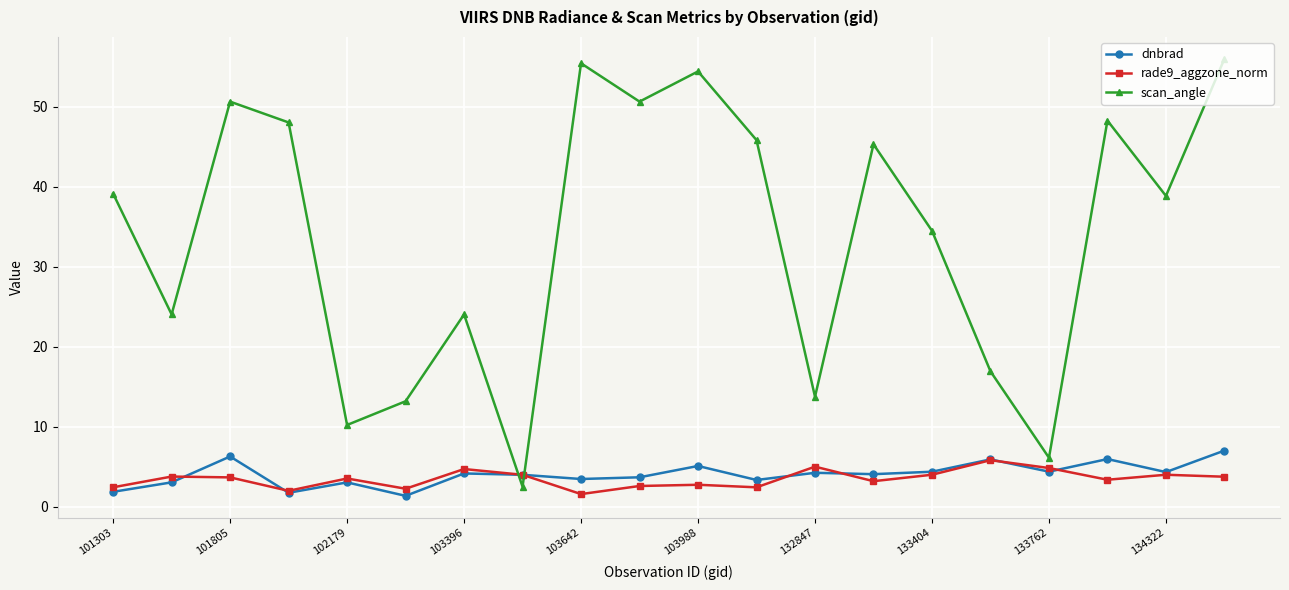

True or false: dnbrad and scan_angle cross at least once.

True